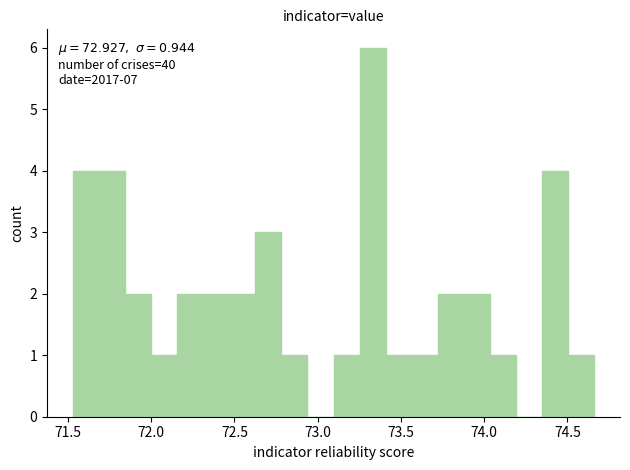

Around what value on the x-axis is the tallest bar? Give the approximate position of its centre, as read against the axis.

73.35